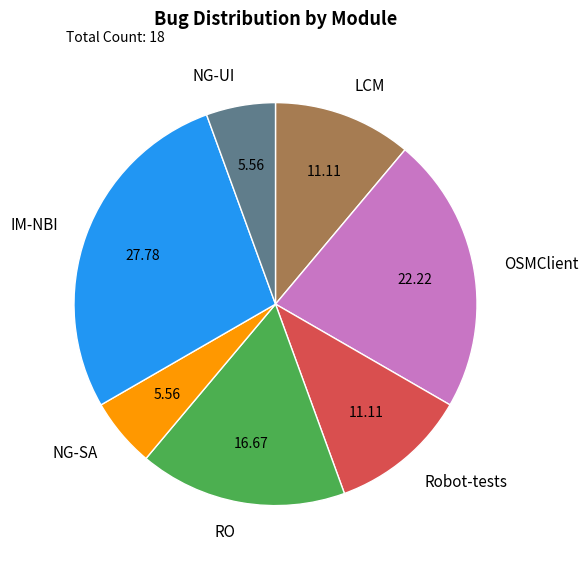

Do IM-NBI and RO together represent more than half of the pie?

No